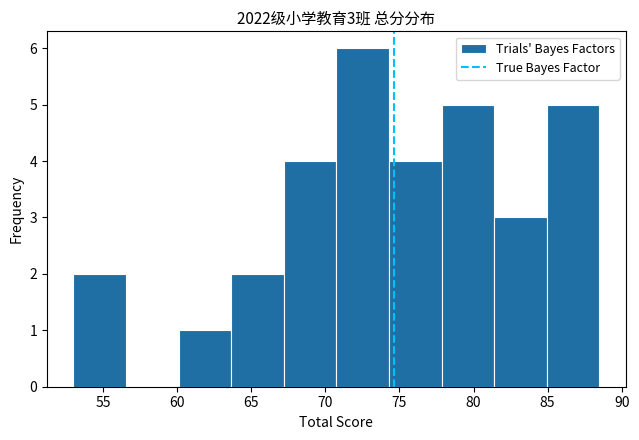

Over which range of the x-axis is the bar tallest?

70.75 to 74.30